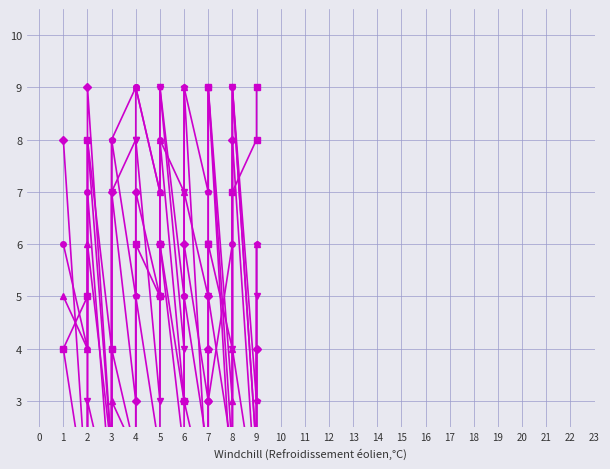

In col_9, how many points are lower than both neighbors (excluding endpoints)?

6